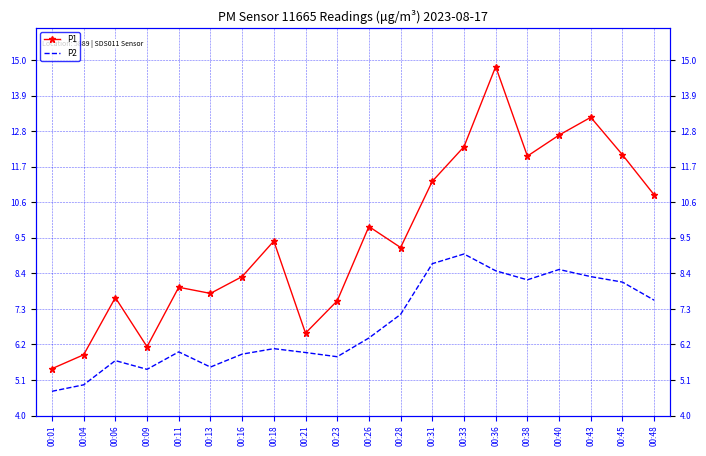

What is the total value across all series at 00:38?

20.2